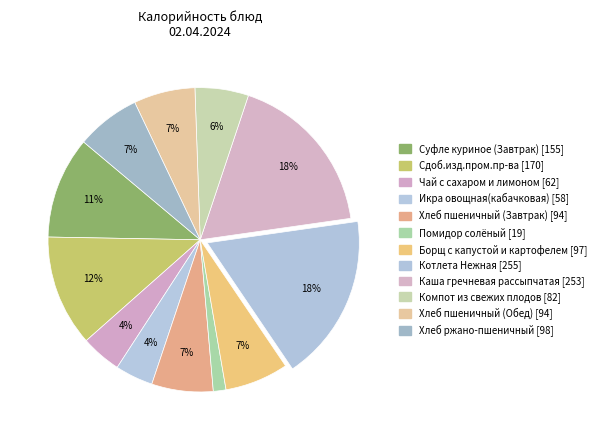

What is the largest slice in the pie chart?

Котлета Нежная